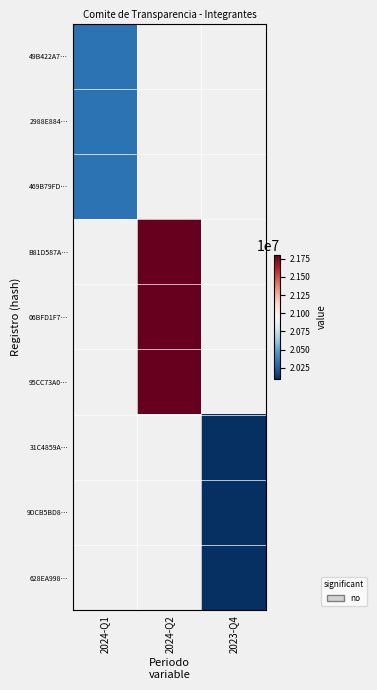

Which label corresponds to the smallest value in the chart?

2023-Q4